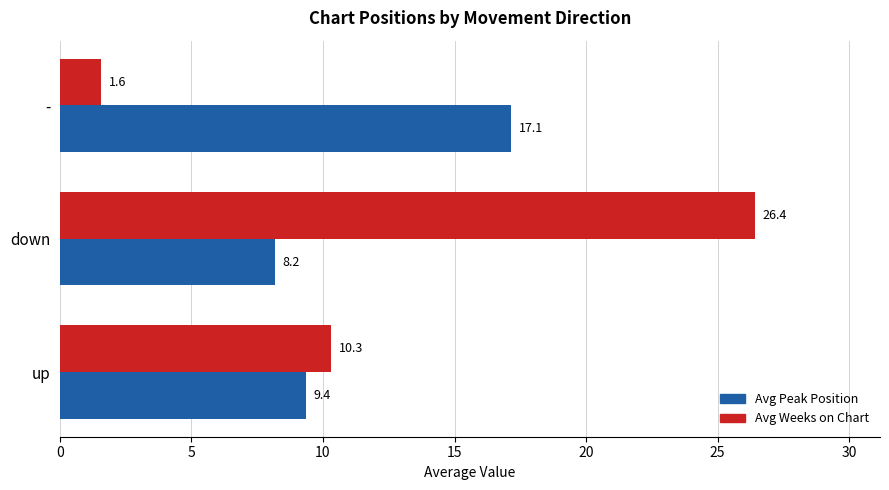

What is the minimum value for Avg Weeks on Chart?

1.6